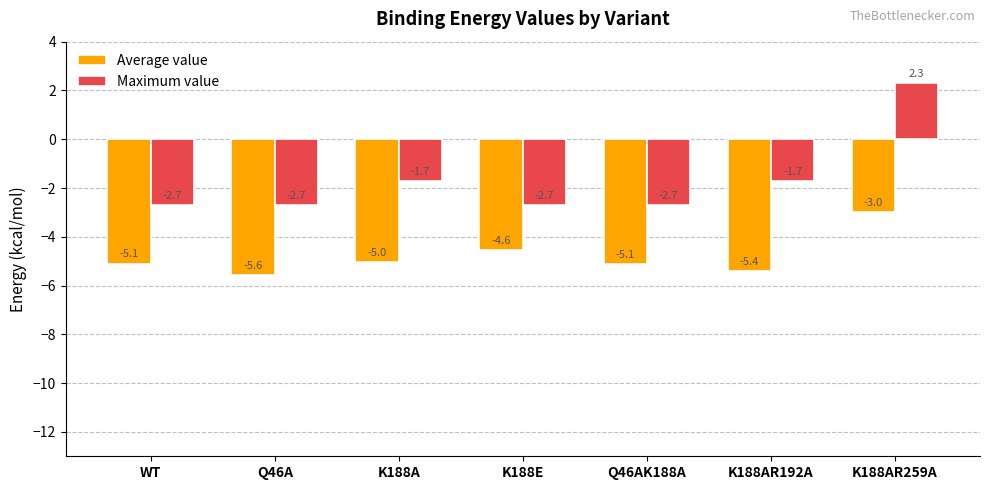

Read the Average value value at Q46A.

-5.6